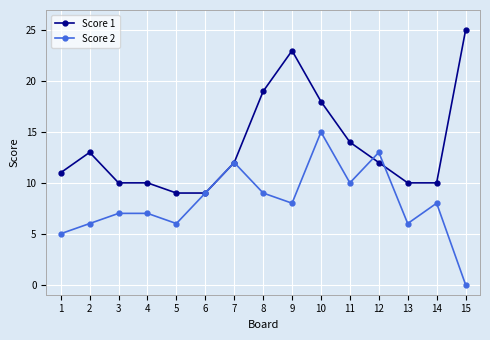

How many lines are shown in the chart?

2